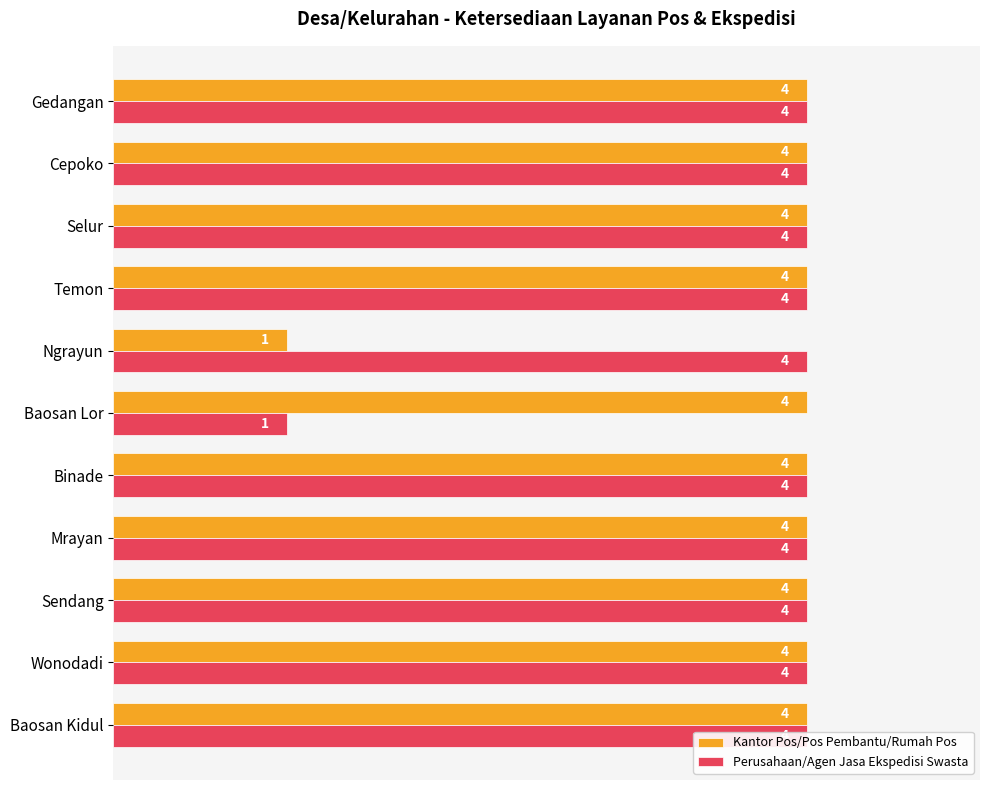

Between Baosan Kidul and Temon, which series saw the biggest shift?

Kantor Pos/Pos Pembantu/Rumah Pos